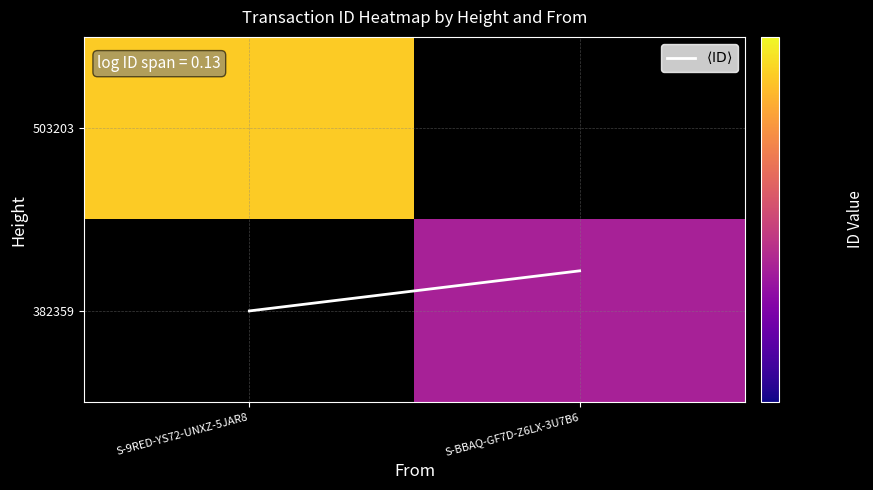

Which series has the largest range (max minus min)?

$\langle \mathrm{ID} \rangle$